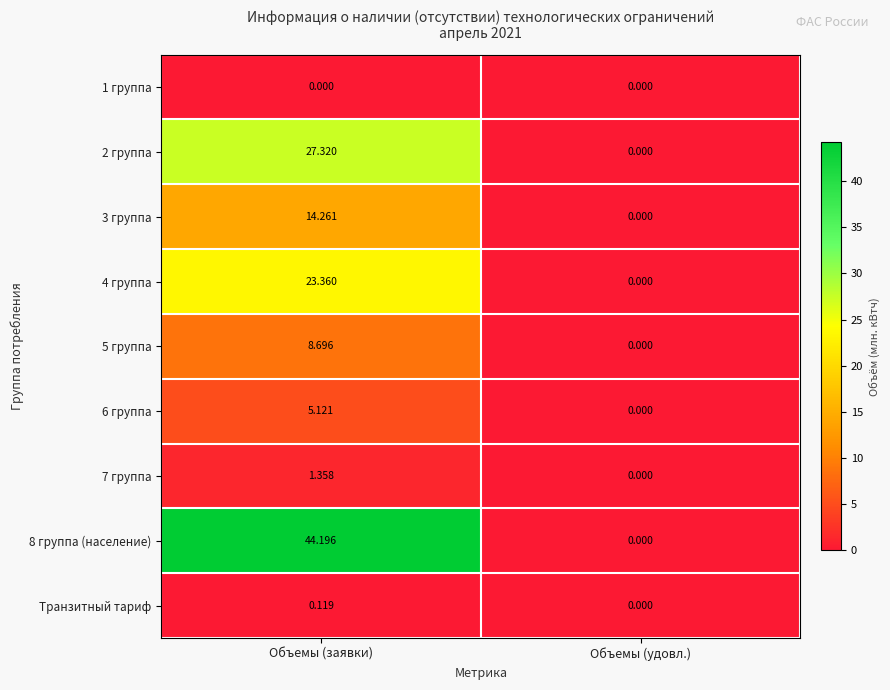

At how many categories does at least one series exceed 29?

1